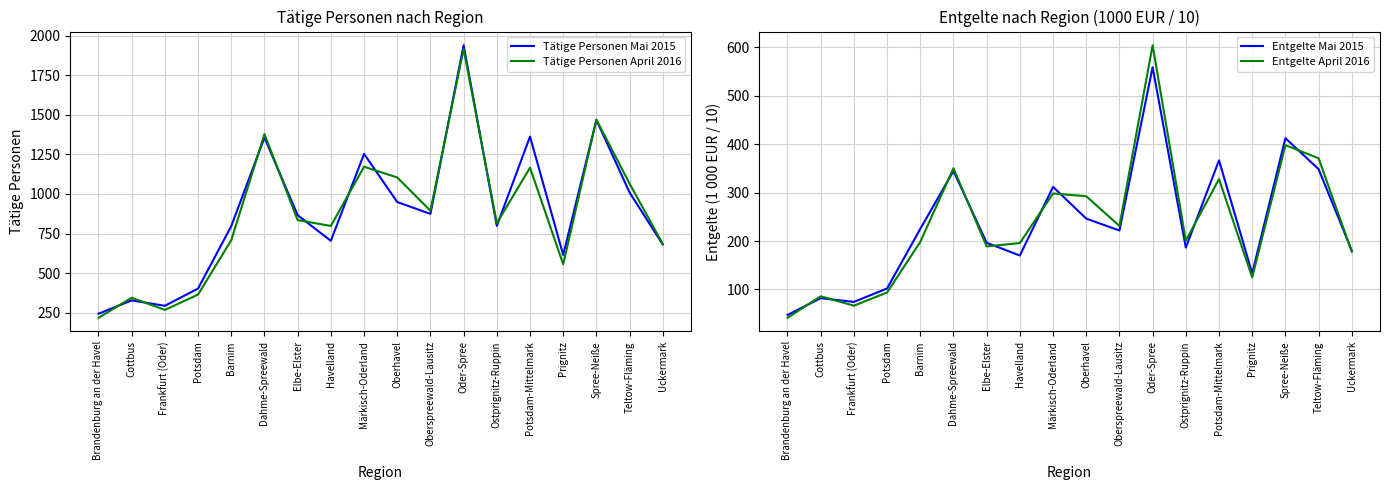

What is the value of the Entgelte April 2016 point at the 18th from the left?

177.9